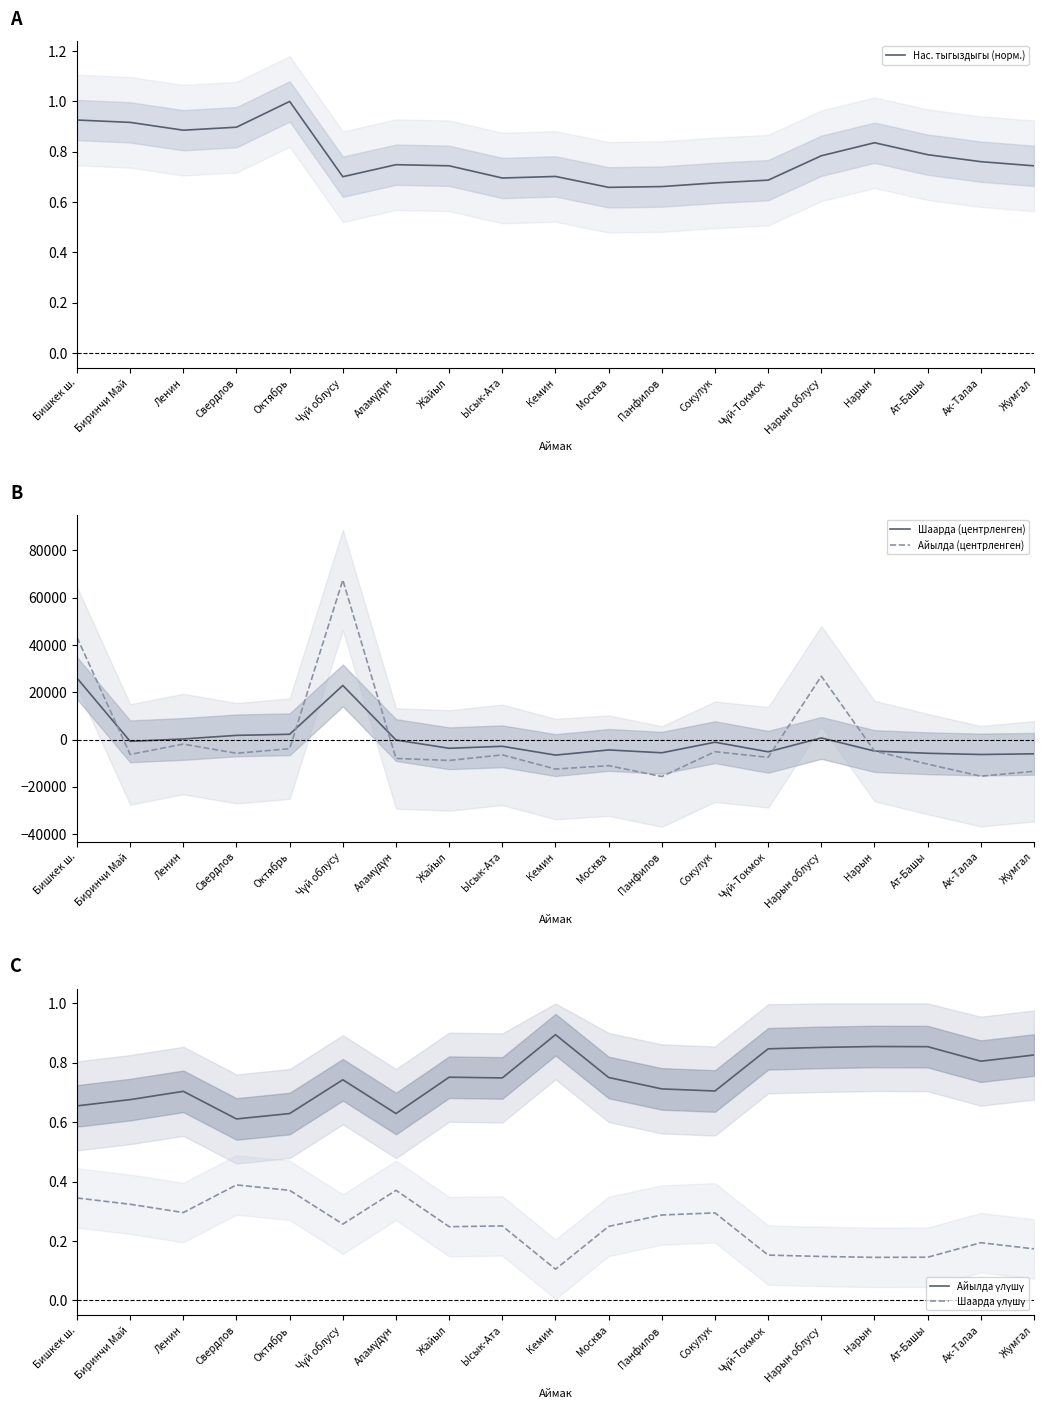

Is it true that Шаарда (центрленген) equals -6596.1 at Кемин?

True